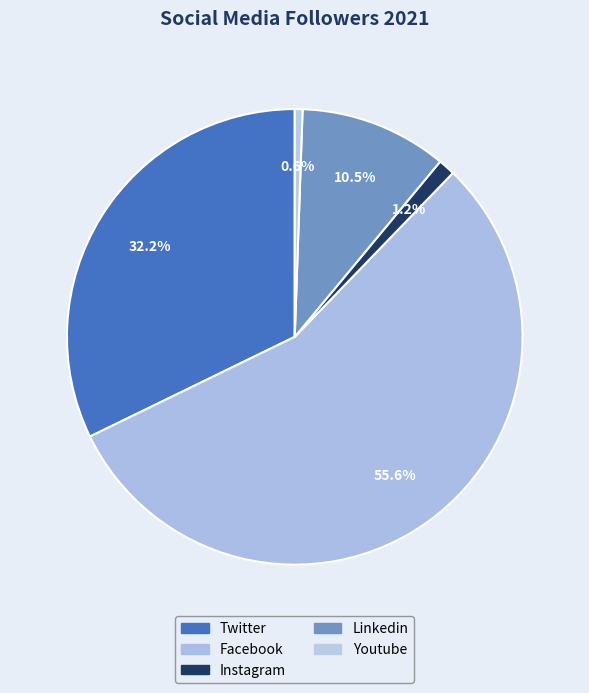

How many slices are in this pie chart?

5